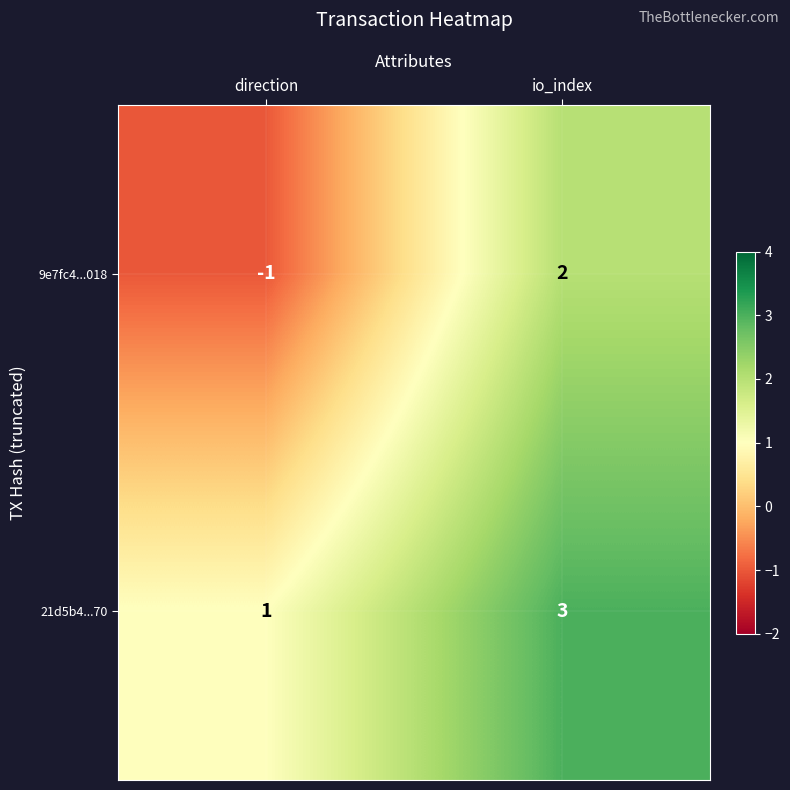

Which series has the largest total across all categories?

21d5b4...70